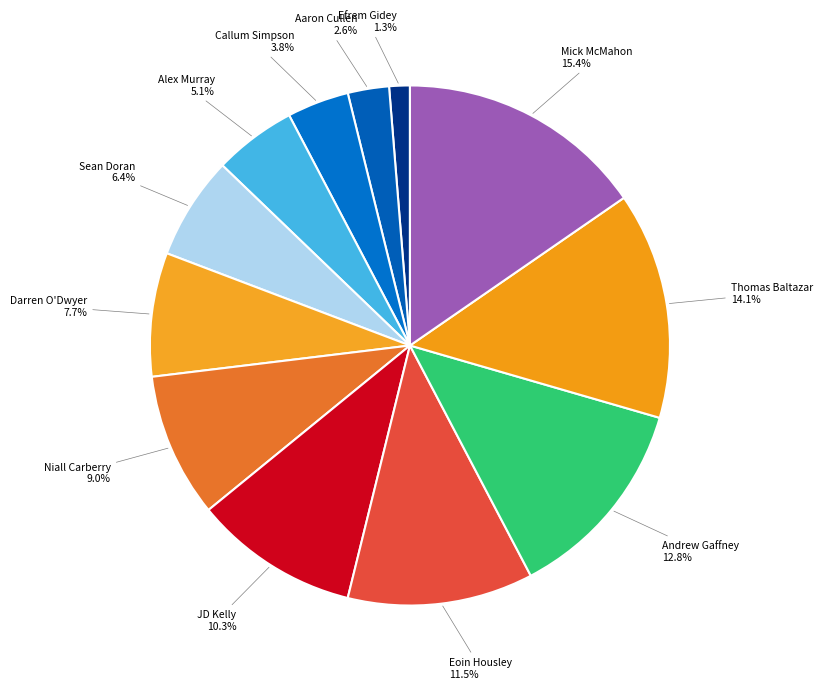

Count the number of slices in the pie.

12